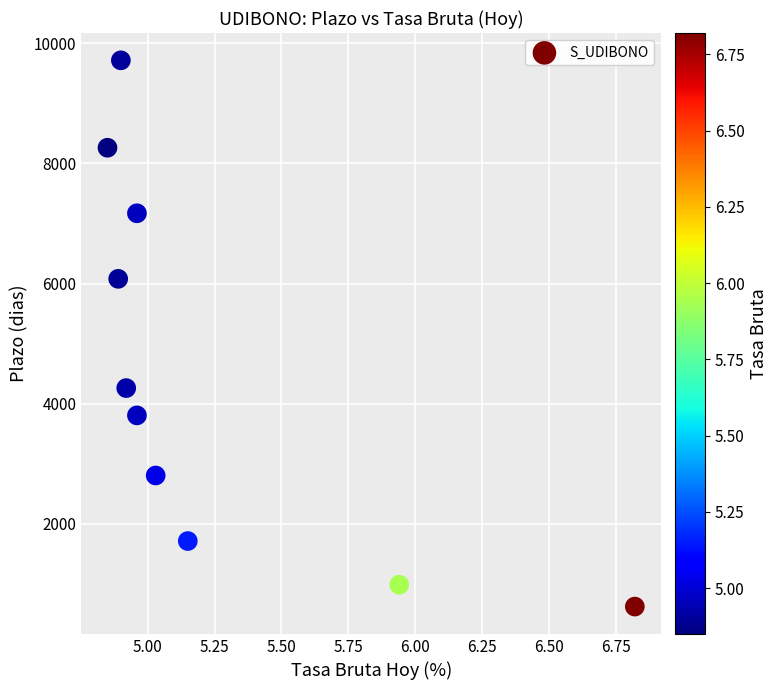

What is the range of Y values (max minus min)?

9100